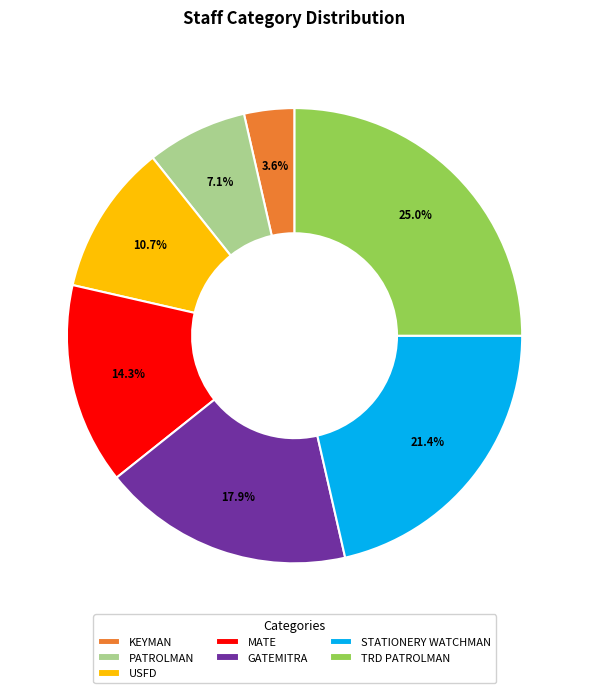

Is it true that STATIONERY WATCHMAN is 21% of the pie?

True